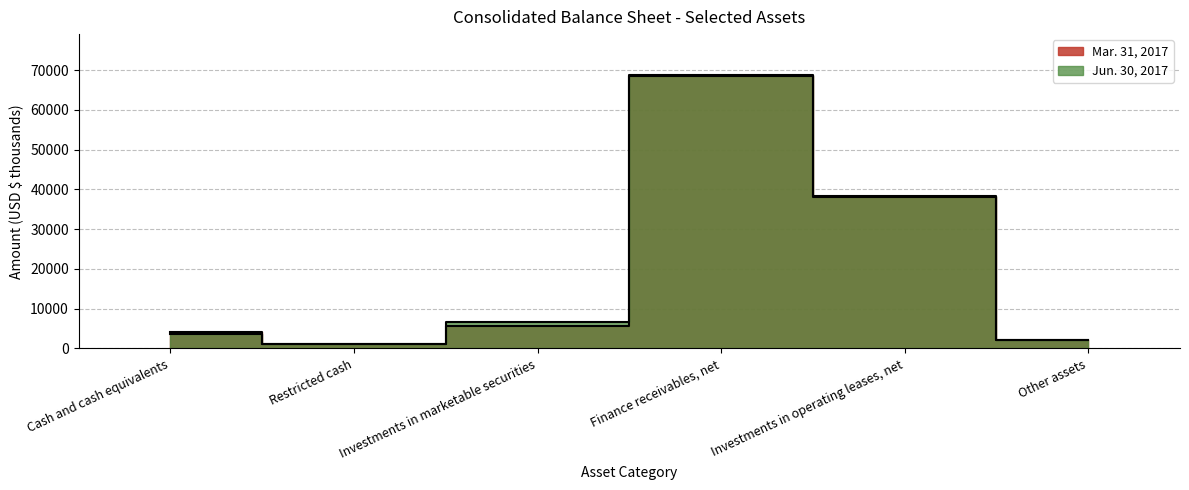

How many interior local valleys does the Jun. 30, 2017 series have?

1